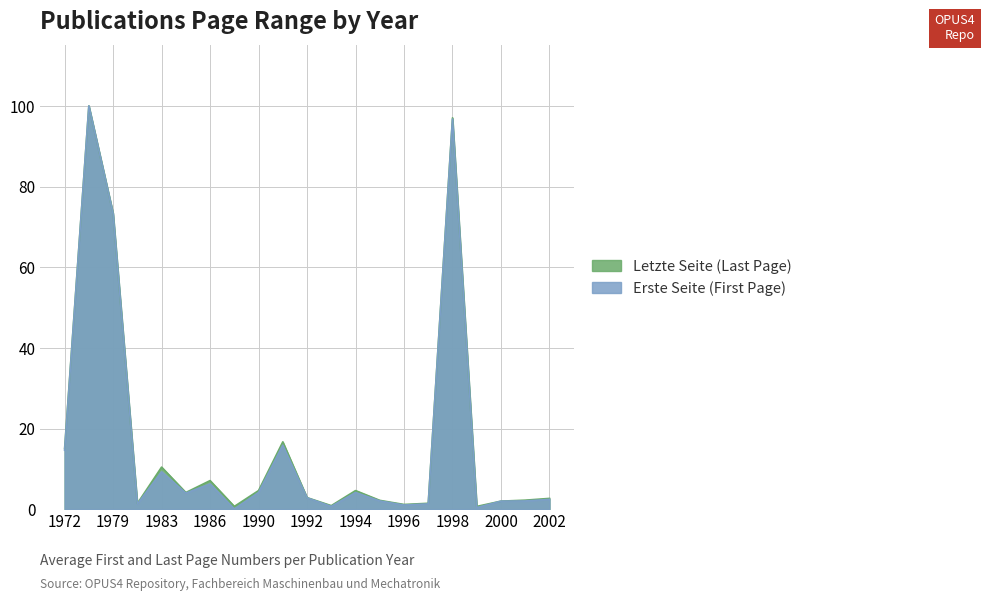

Reading left to right, what are all the values shown in this chart?

Erste Seite (avg): 14.6	100.0	73.3	1.3	9.3	4.0	6.3	0.0	4.1	15.9	2.8	0.7	4.1	2.0	1.0	1.3	96.7	0.4	2.0	2.0	2.4
Letzte Seite (avg): 15.0	100.0	73.4	1.4	10.4	4.1	7.1	0.7	4.6	16.7	2.9	0.9	4.6	2.2	1.2	1.5	97.0	0.7	2.0	2.2	2.7